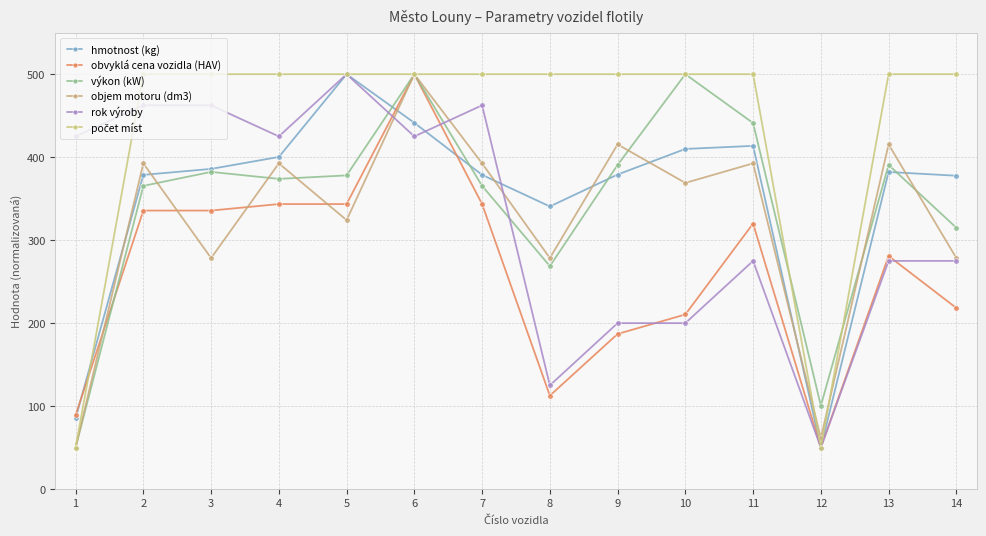

What is the sum of all obvyklá cena vozidla (HAV) values?

3670.0